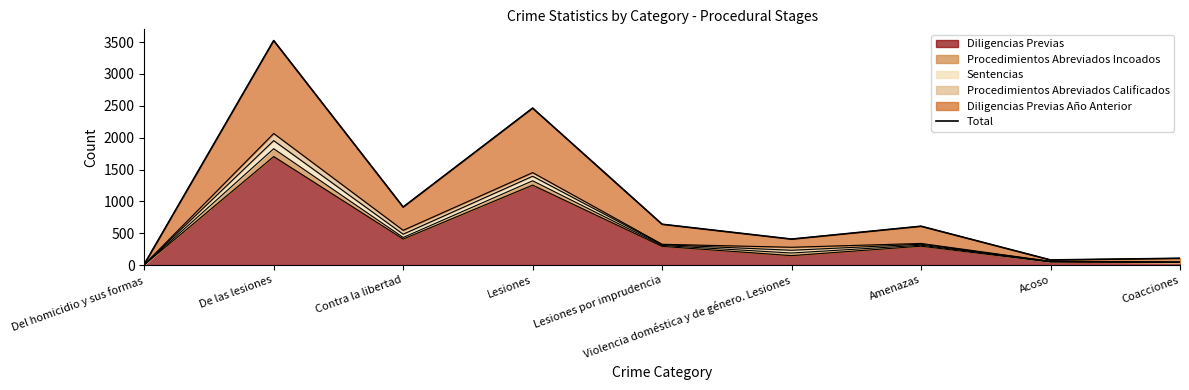

What is the highest value of the Diligencias Previas series?

1703